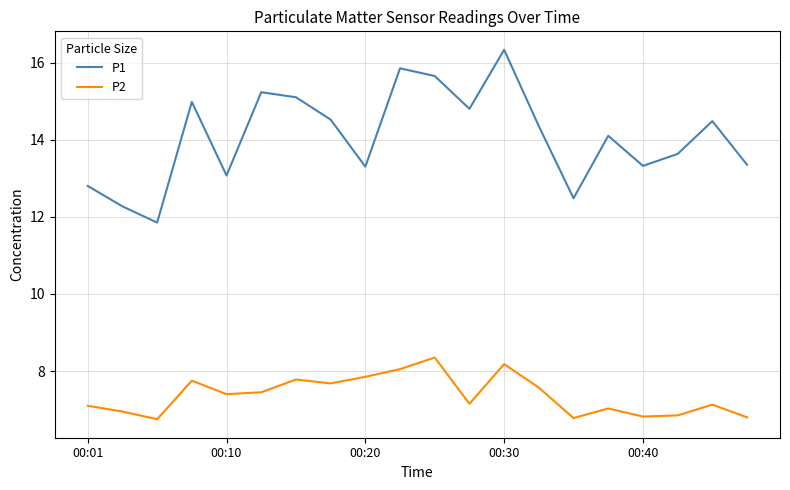

Rank the series by their average value, from highest to lowest.

P1, P2